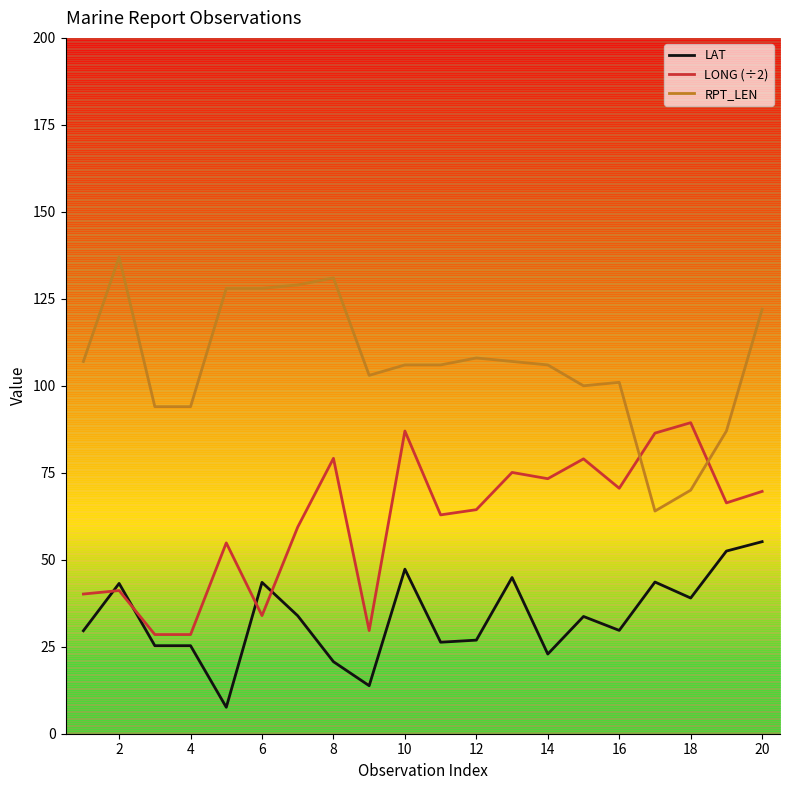

What is the difference between the maximum and second lowest values in the LONG (÷2) series?

60.9